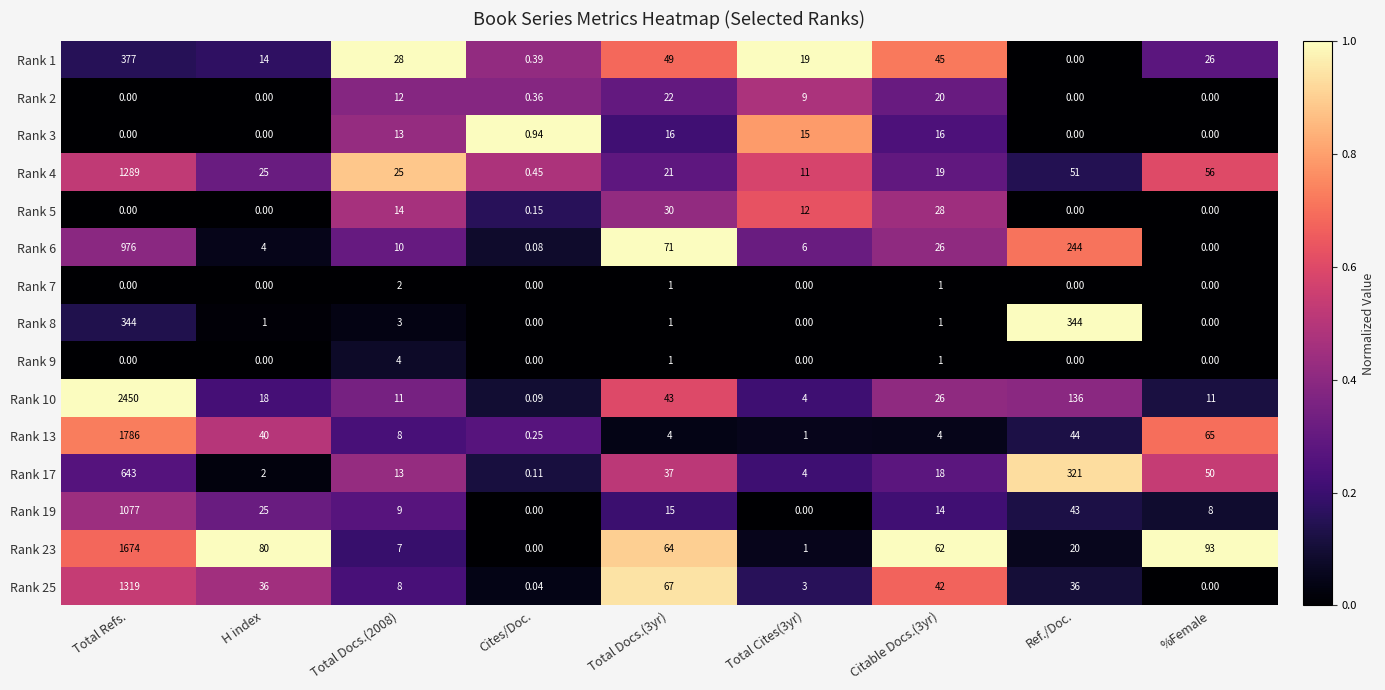

At which category is the sum across all series the highest?

Total Refs.